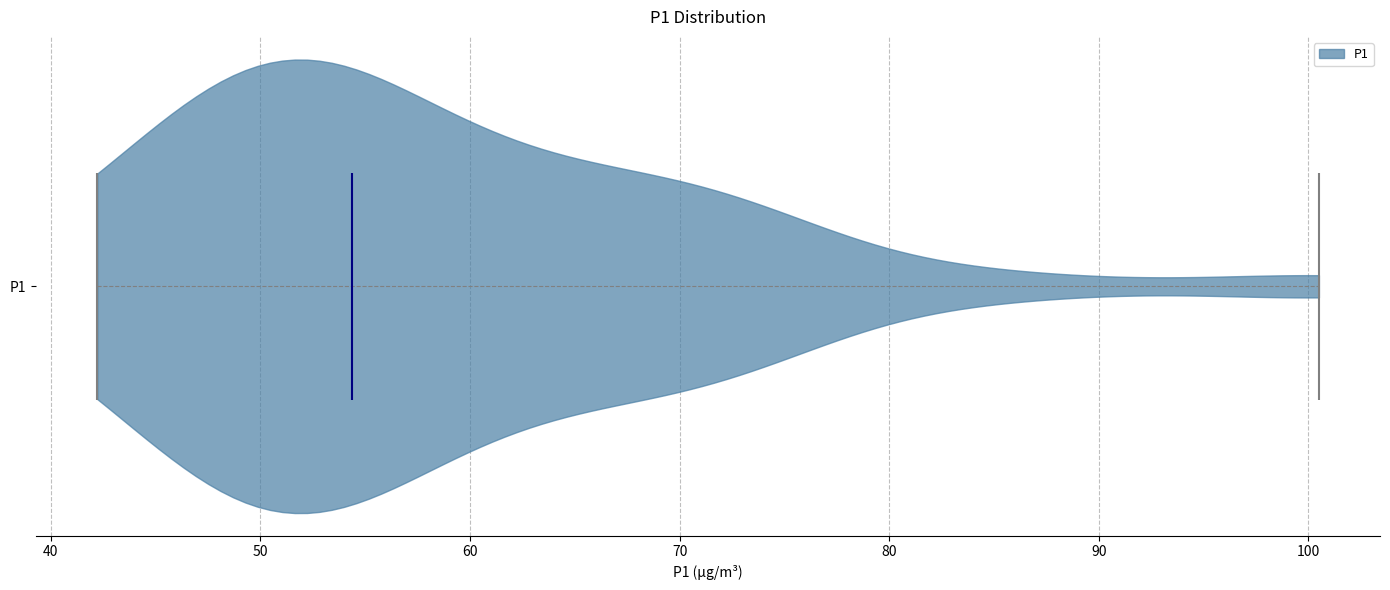

Read this violin plot against the x-axis: where its median line is, and the lowest and highest points the violin reaches. The values are not printed on the chart, so give them approximately, as read against the axis.

median line 54, lowest point 42, highest point 101